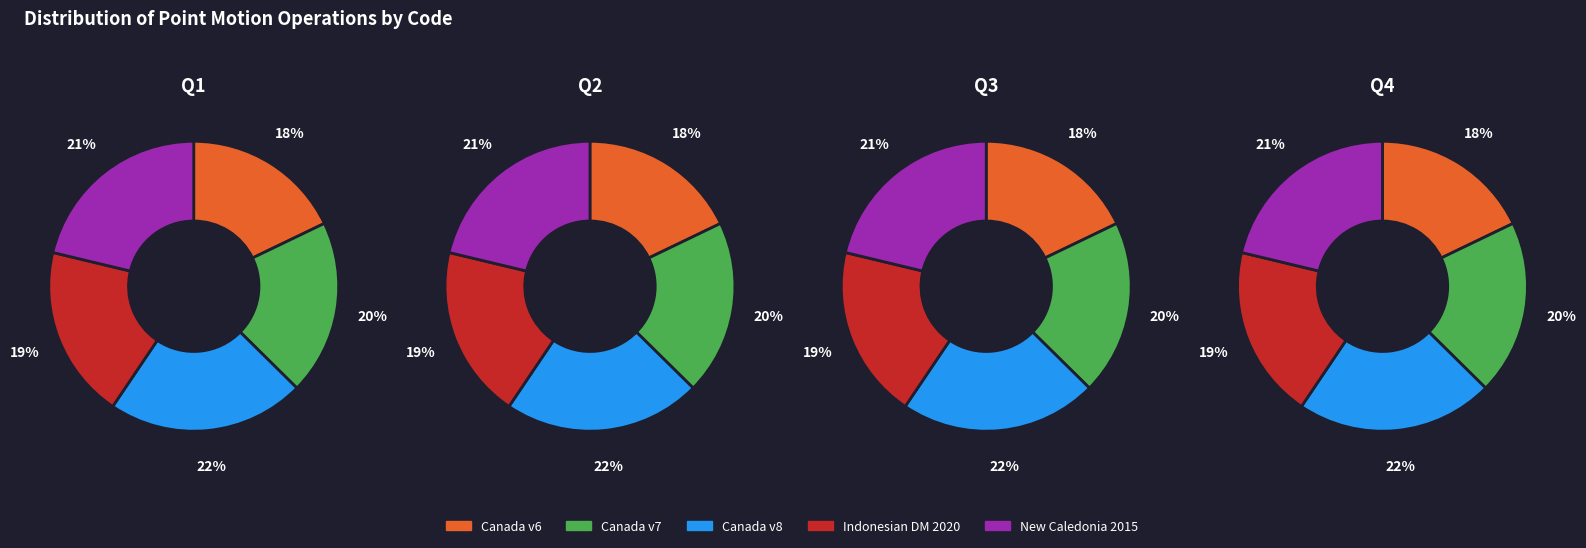

How many segments does this pie chart have?

5